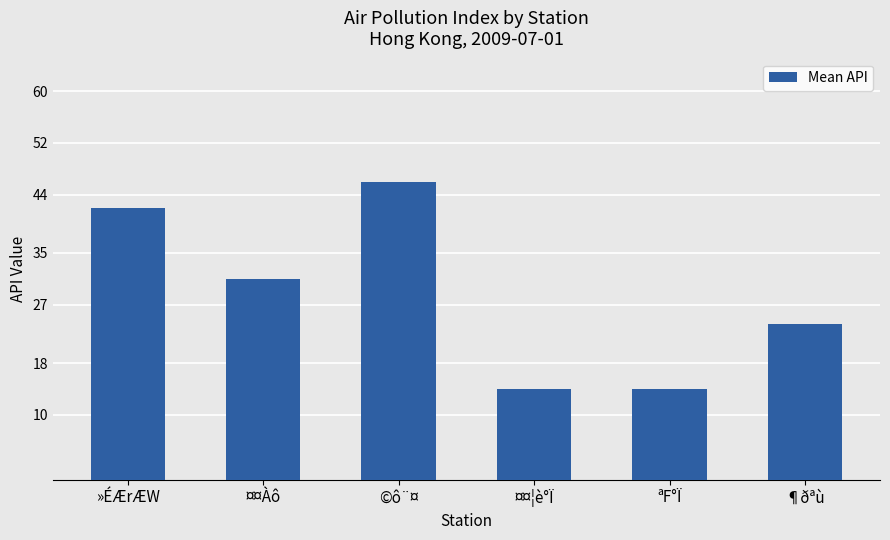

The chart shows a value of 14 at ¤¤¦è°Ï. True or false?

True